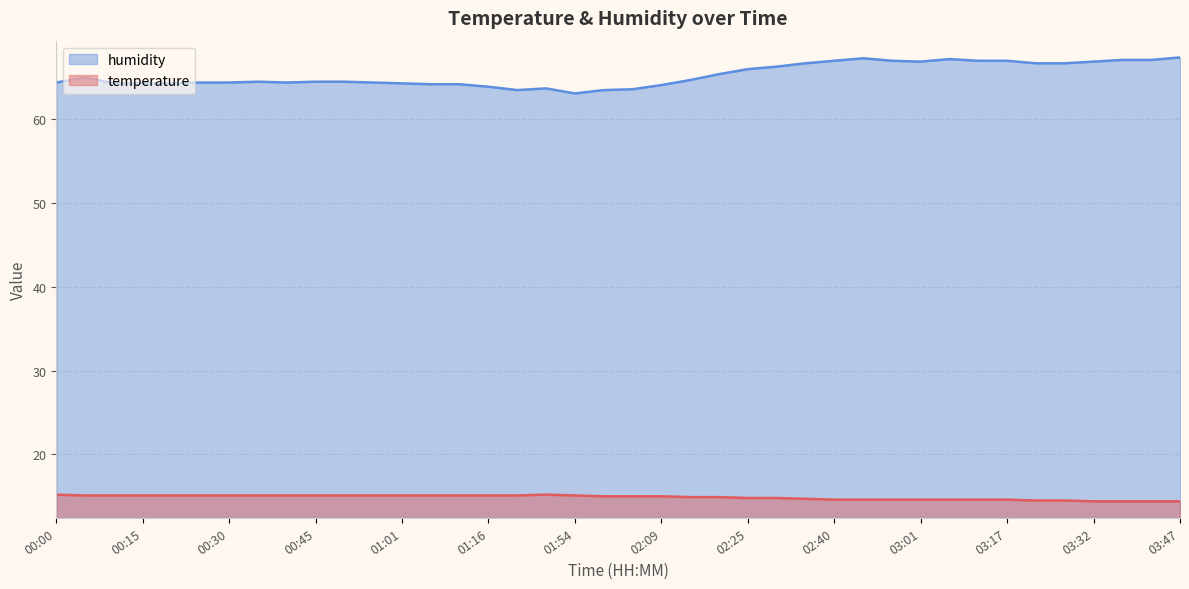

Which series has the largest total across all categories?

humidity